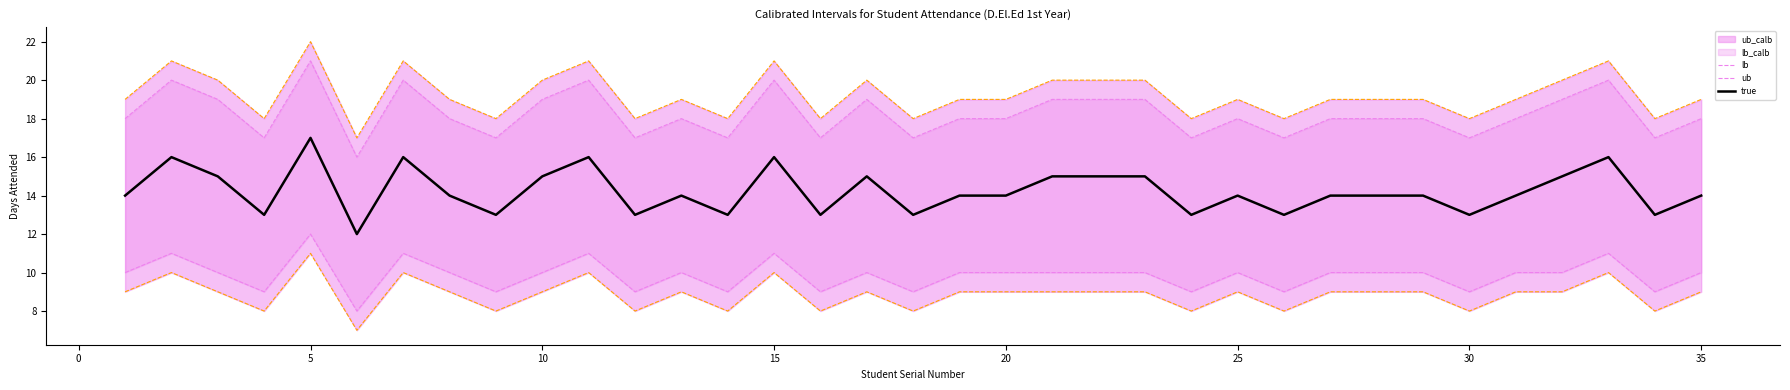

Which category has the highest value in the true series?

5